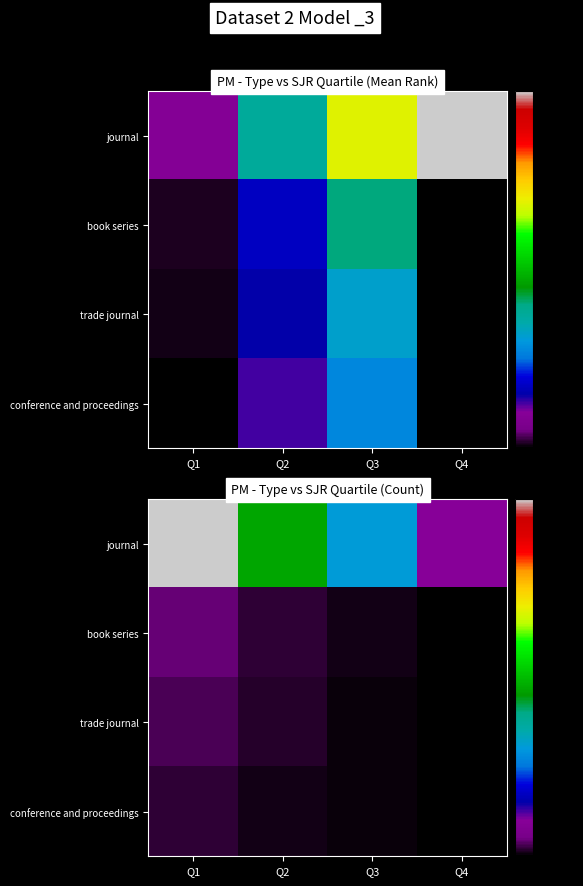

What is the total value across all series at Q4?

18